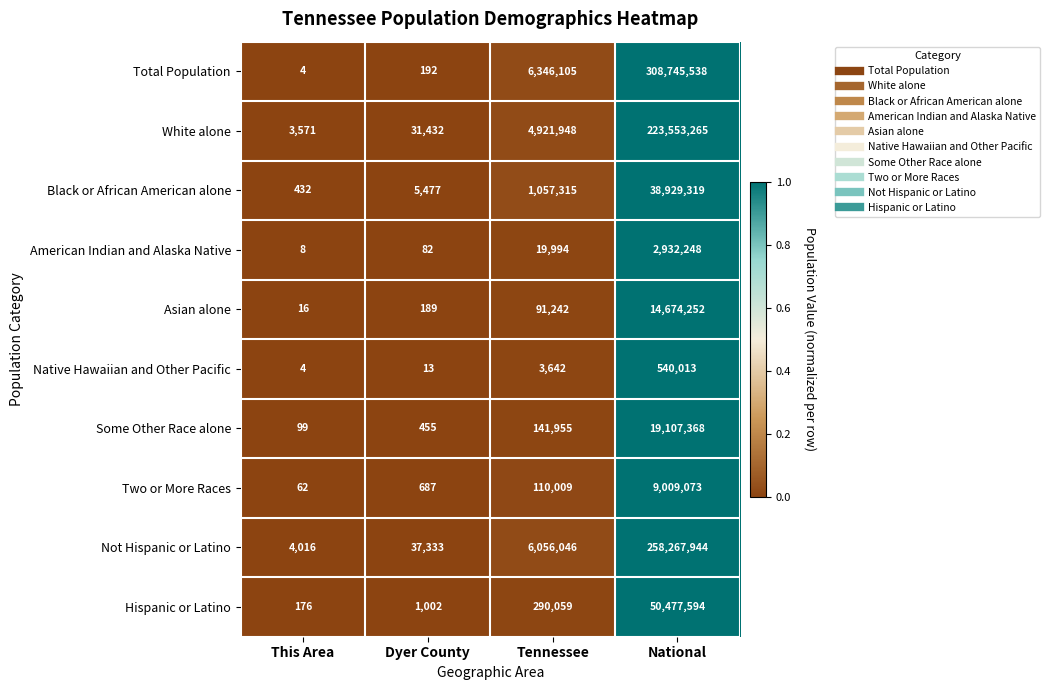

Which series changed the most between This Area and National?

Total Population